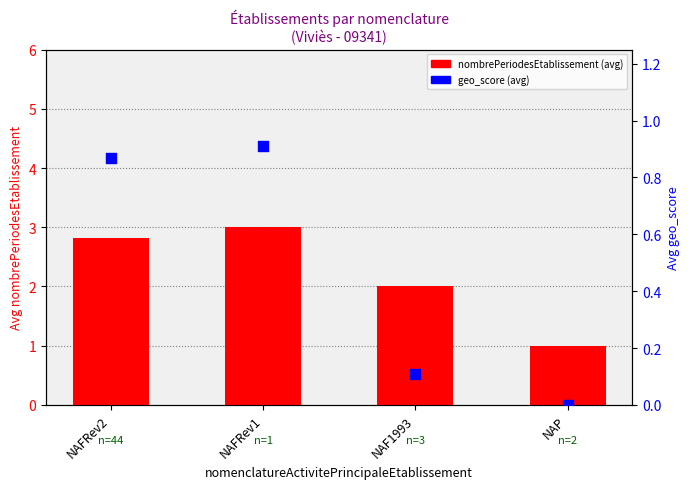

At which category is the sum across all series the highest?

NAFRev1